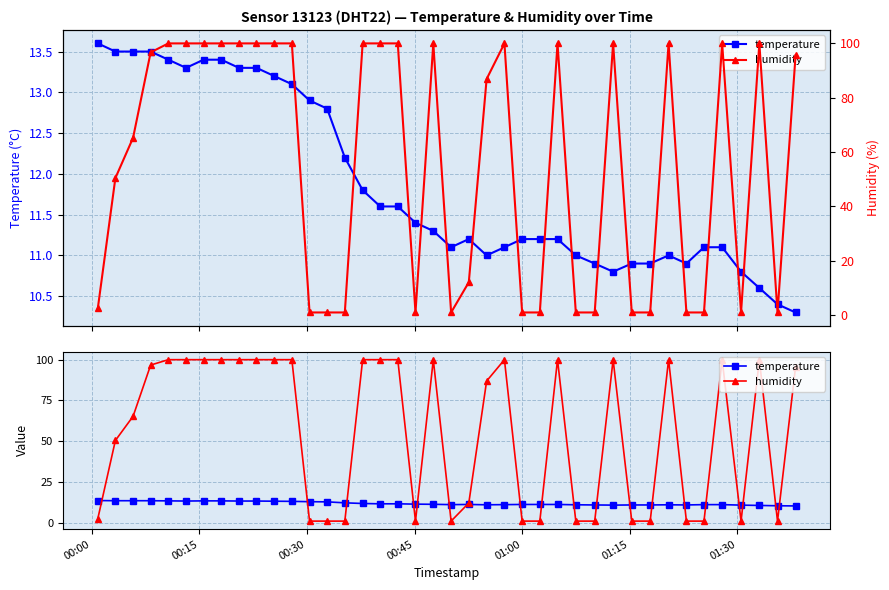

Which series has the largest range (max minus min)?

humidity